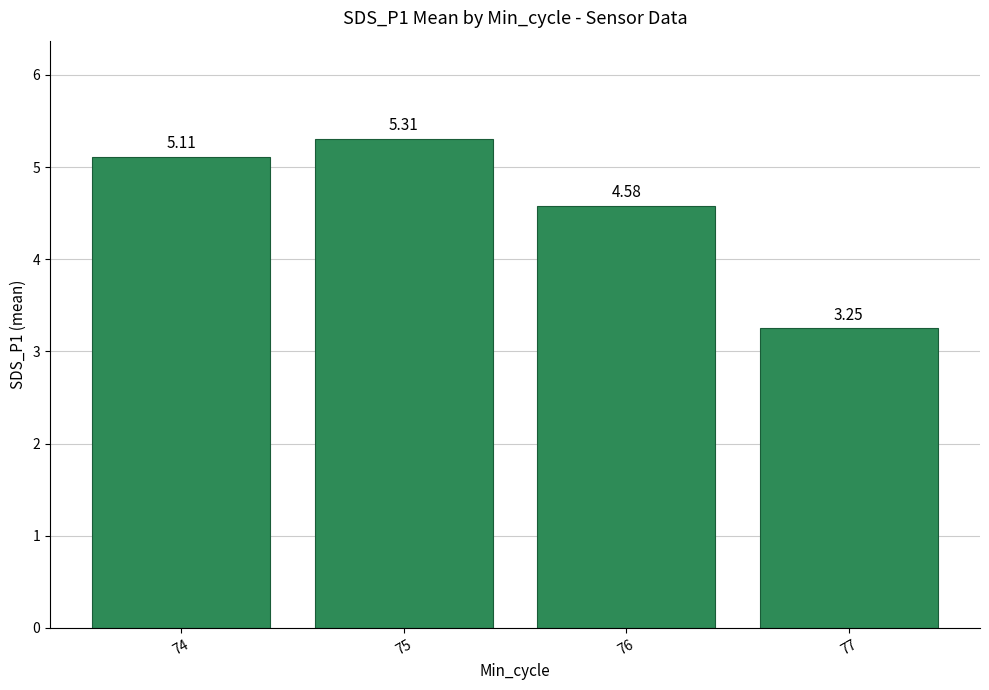

What is the average value?

4.6